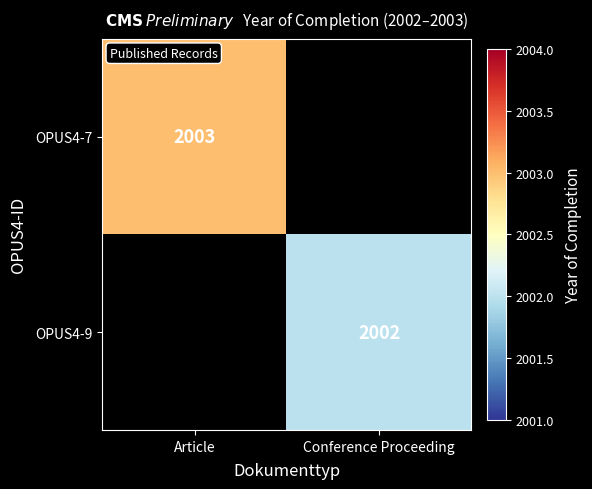

At which category does the chart reach its peak across all series?

Article